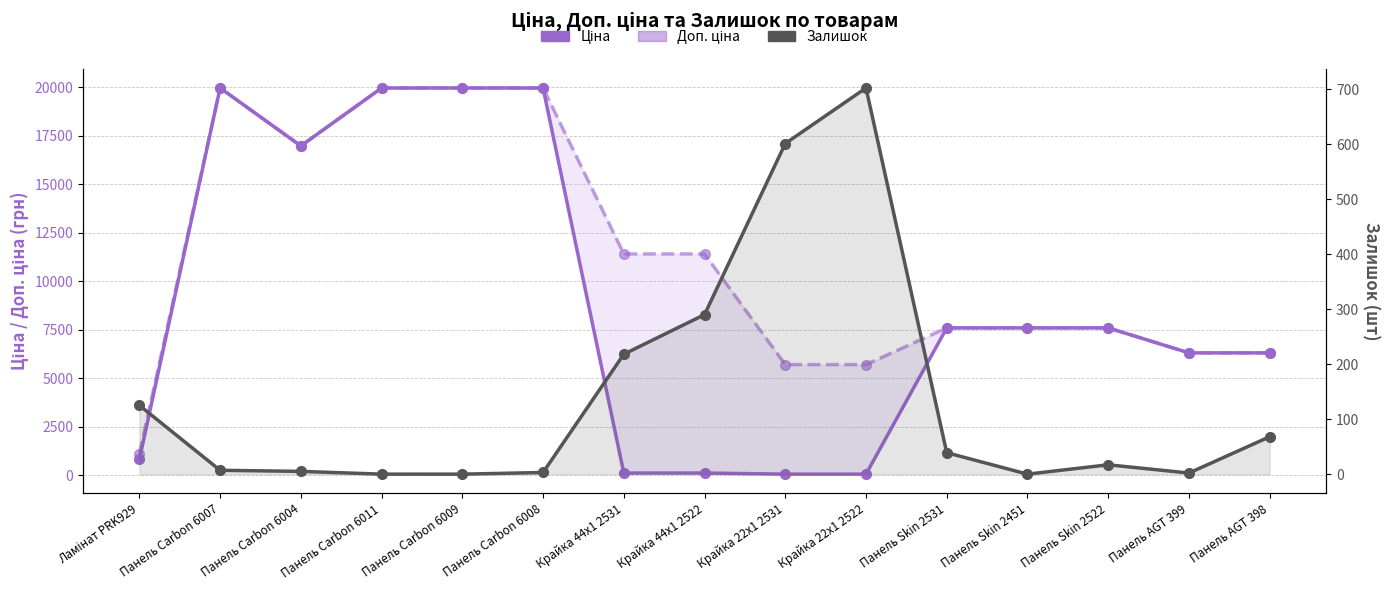

What value does the Доп. ціна series have at Панель Carbon 6004?

16976.3